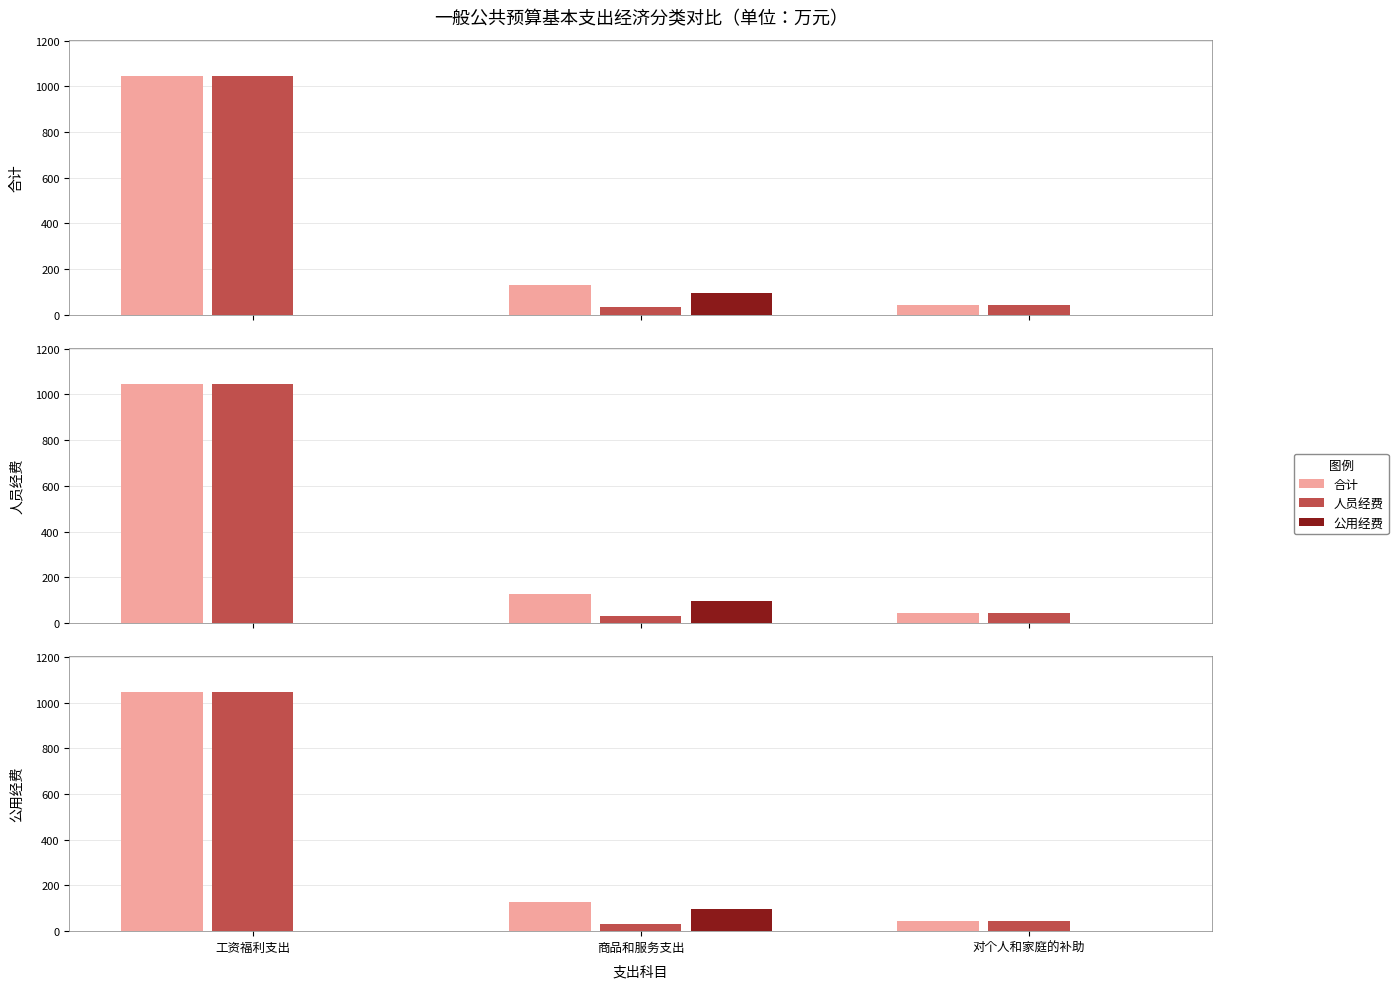

How many values in the 合计 series are below 128?

1